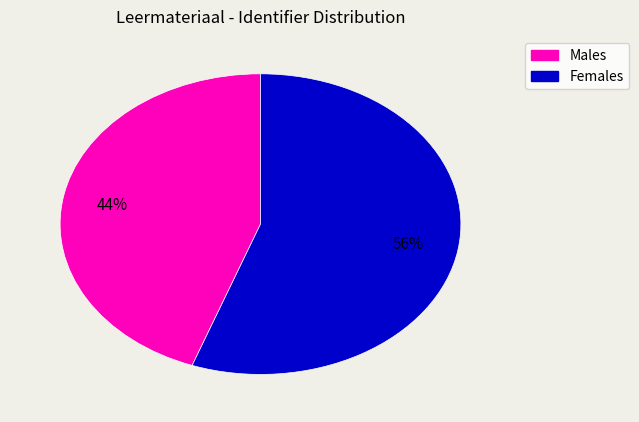

Is there any slice that represents more than half of the pie?

Yes